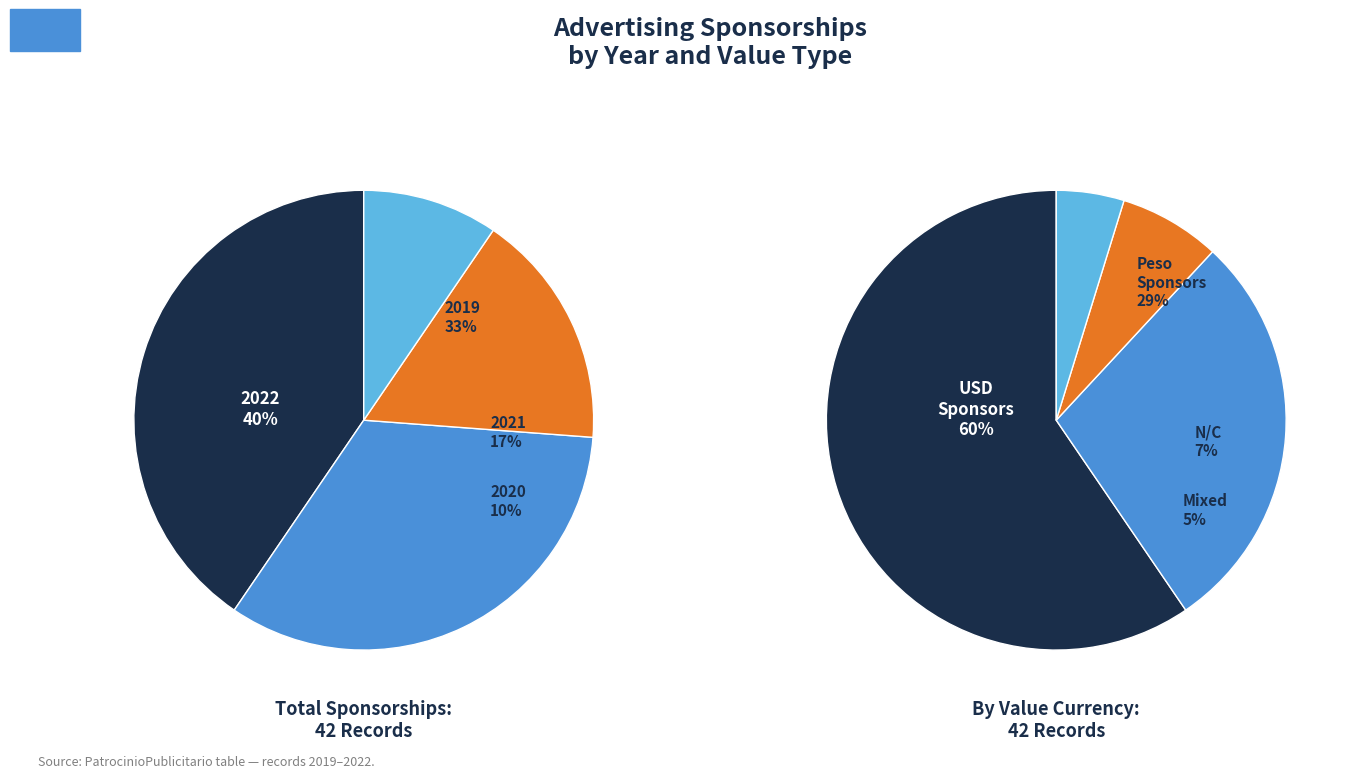

Between 2021 and 2019, which is larger?

2019